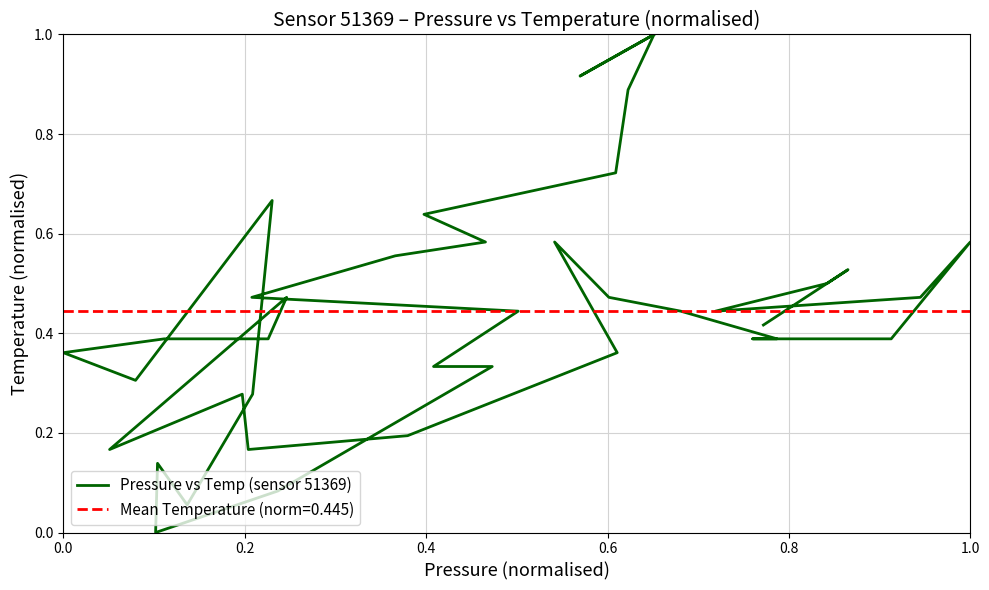

What is the average value?

0.4